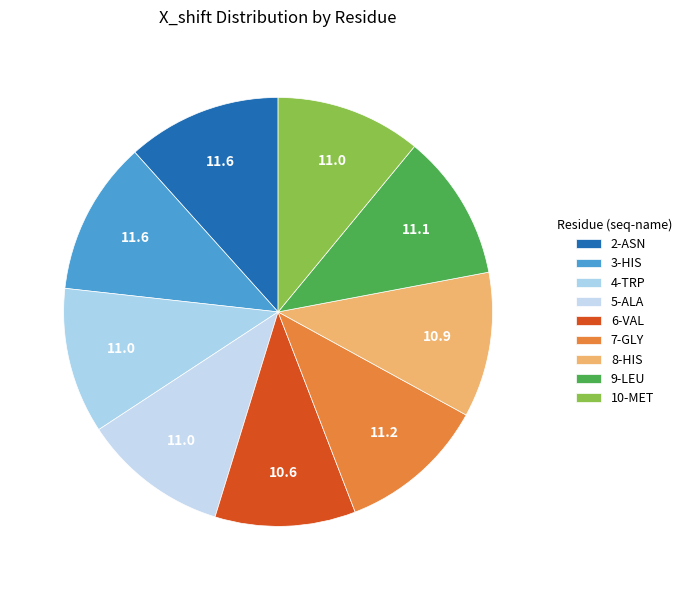

What portion of the pie excludes 9-LEU?

88.9%